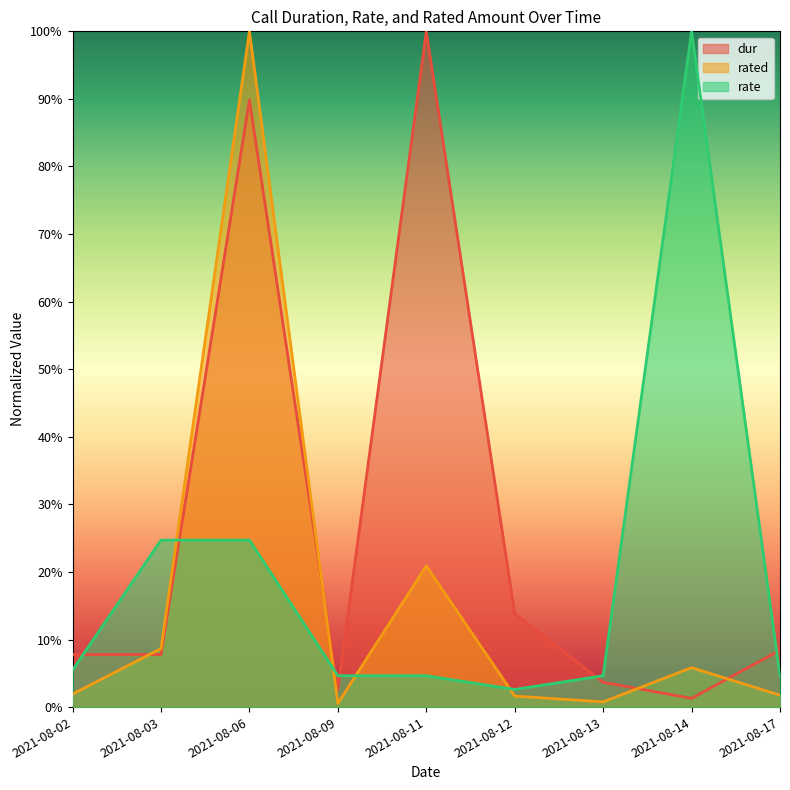

What is the sum of all rate values?

1.8